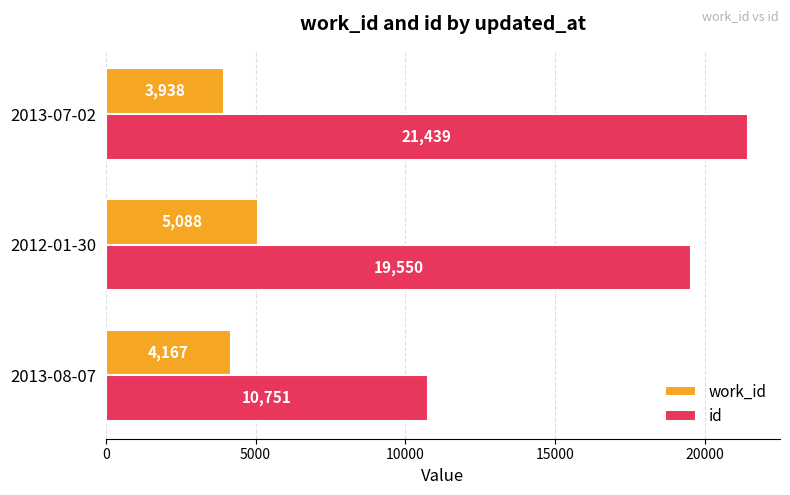

Rank the series by their maximum value, from lowest to highest.

work_id, id